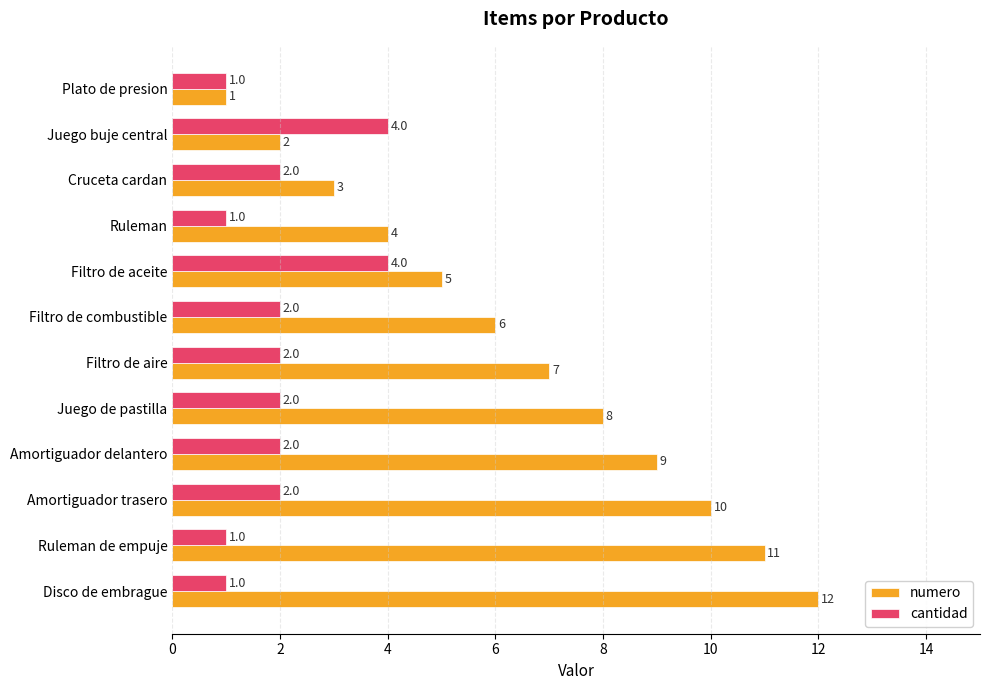

What are all the series names shown in the legend?

numero, cantidad